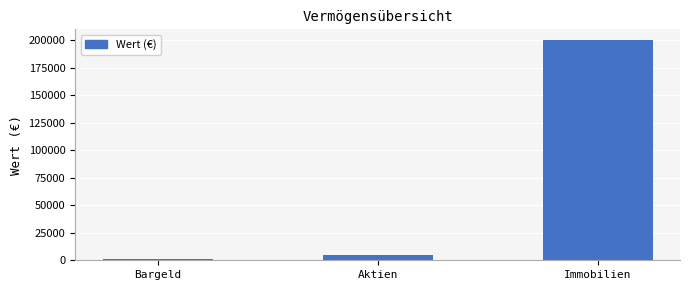

What position from the left is Aktien?

2